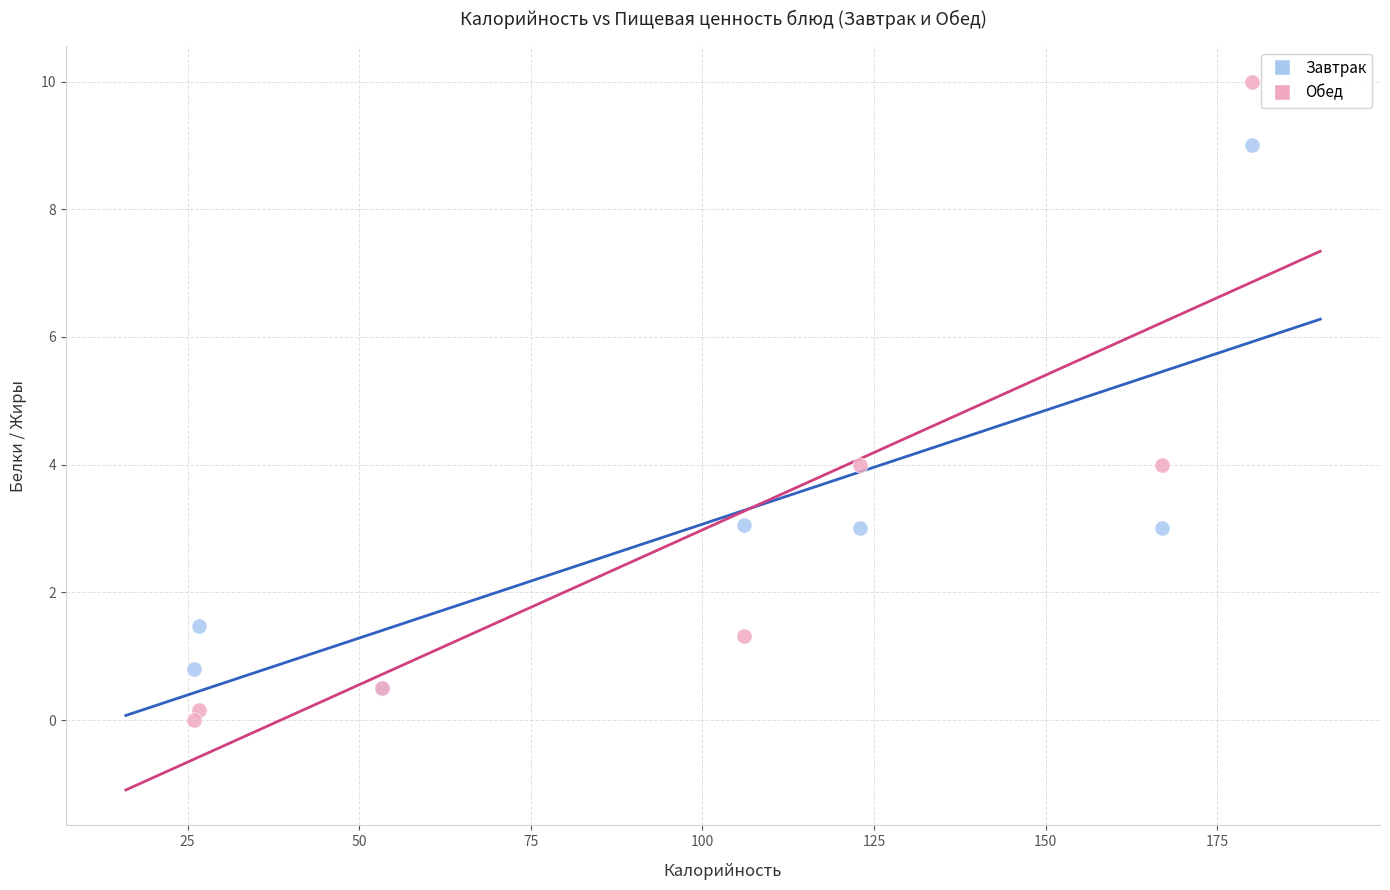

Which series has the largest Y range (max minus min)?

Обед